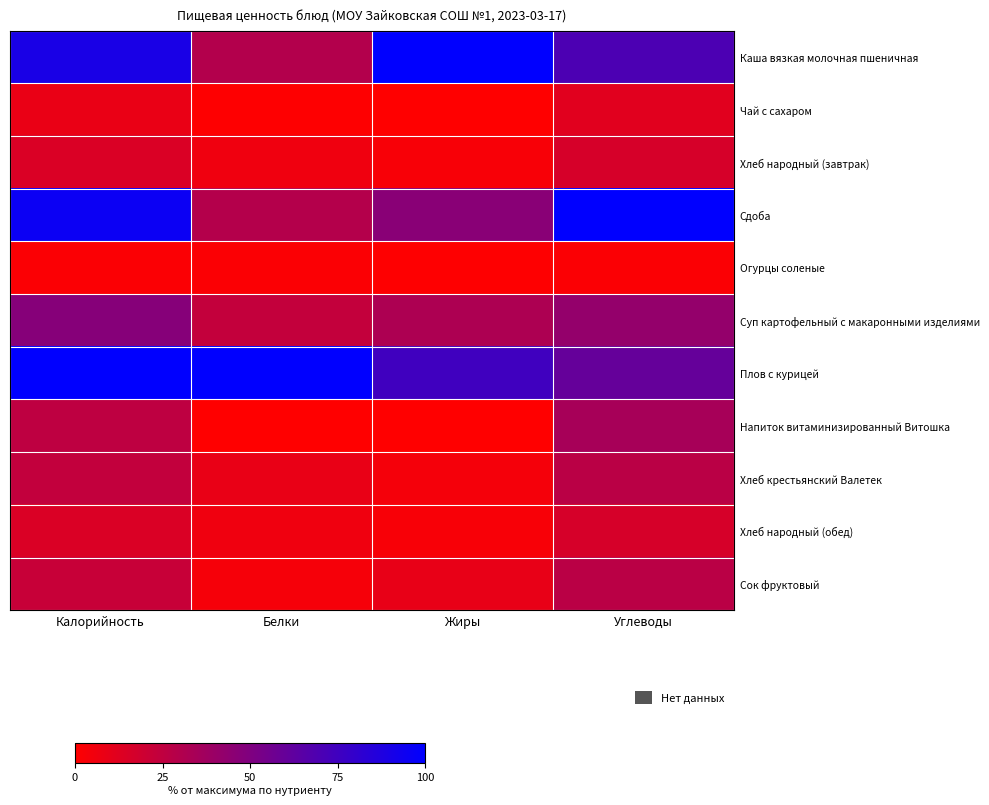

What is the total value across all series at Углеводы?

407.9